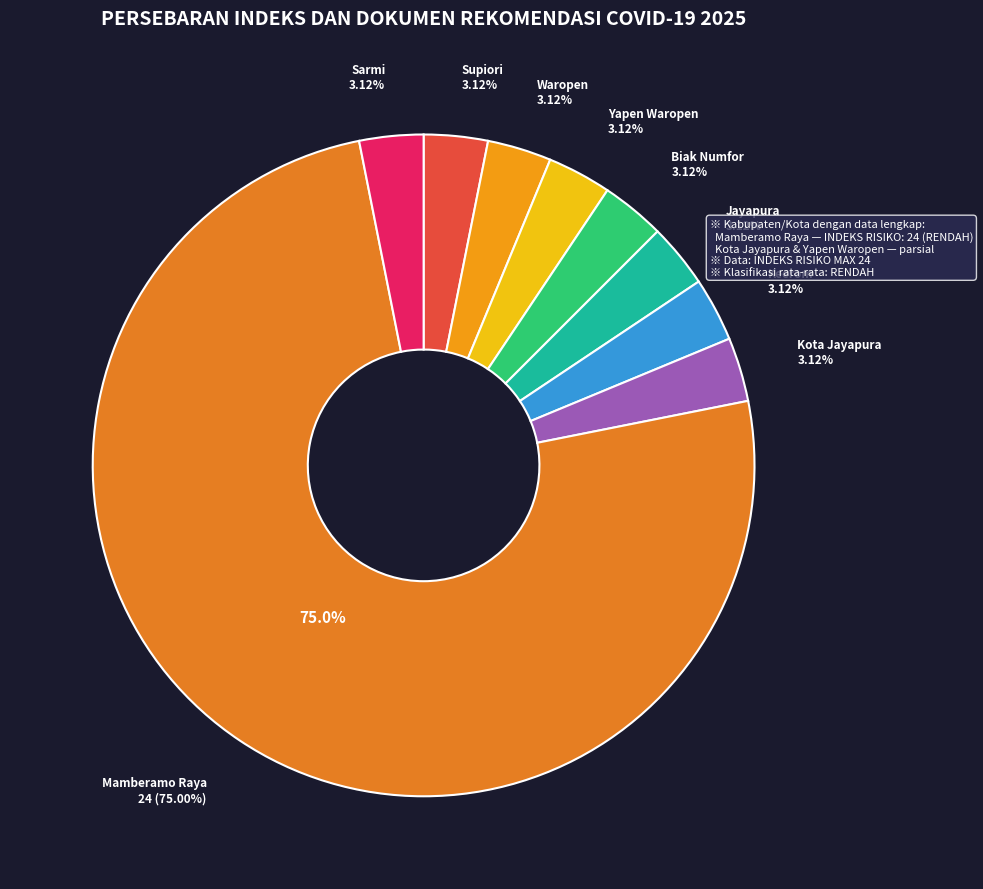

Rank the categories by value from lowest to highest.

Supiori, Waropen, Yapen Waropen, Biak Numfor, Jayapura, Keerom, Kota Jayapura, Sarmi, Mamberamo Raya